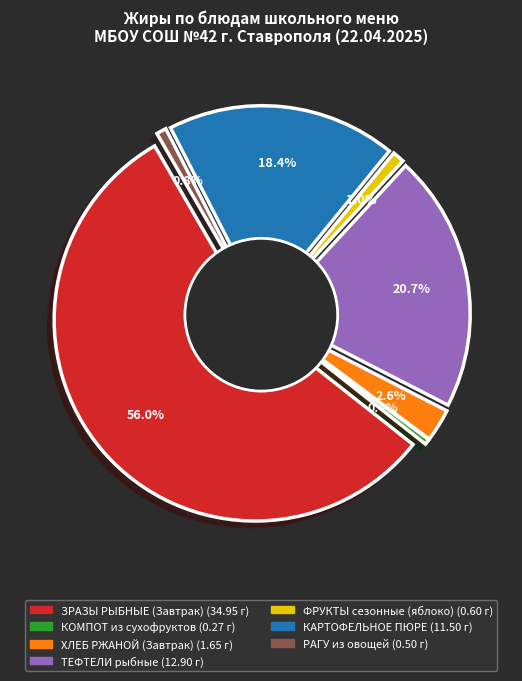

Is there any slice that represents more than half of the pie?

Yes